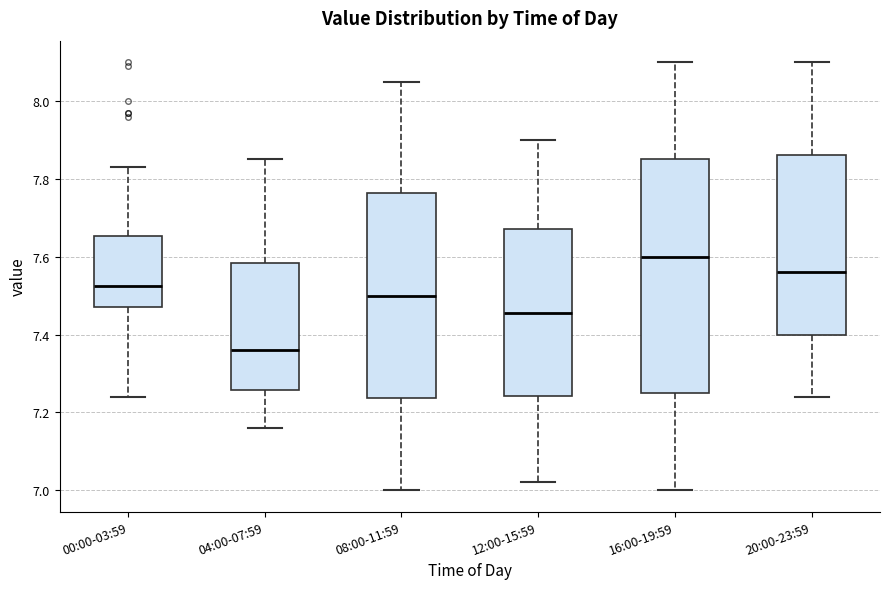

Where does the upper whisker of the box for 12:00-15:59 end on the y-axis? The values are not printed on the chart, so give them approximately, as read against the axis.

7.90